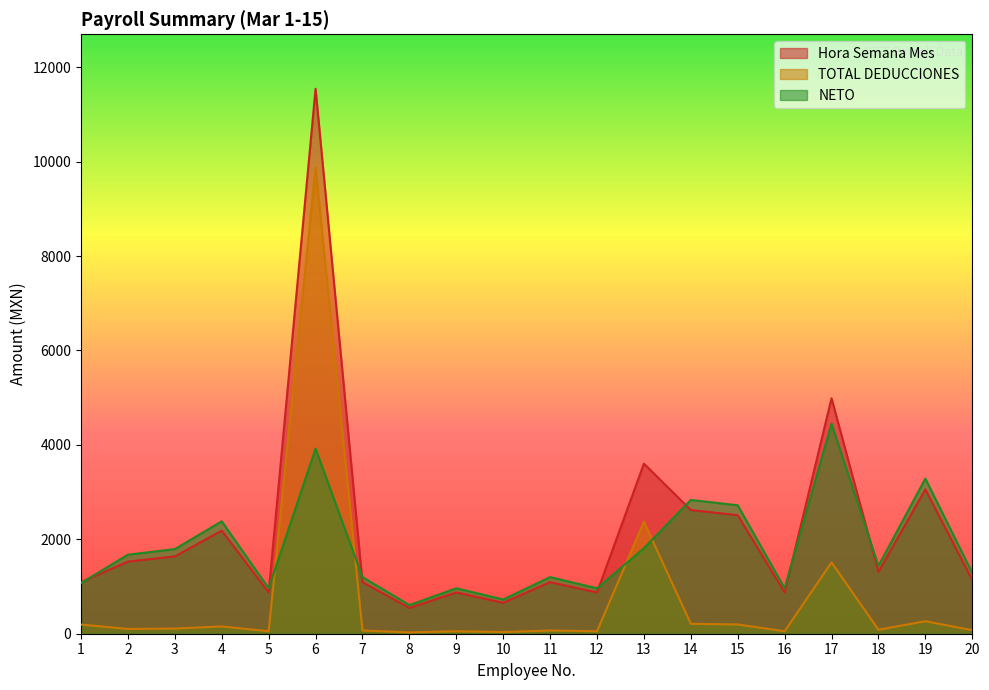

What is the minimum value for NETO?

606.2